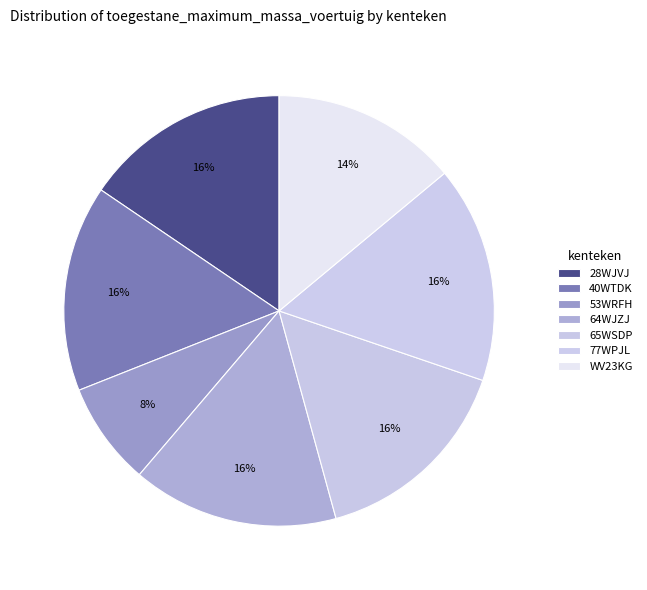

Which slice is the largest?

77WPJL